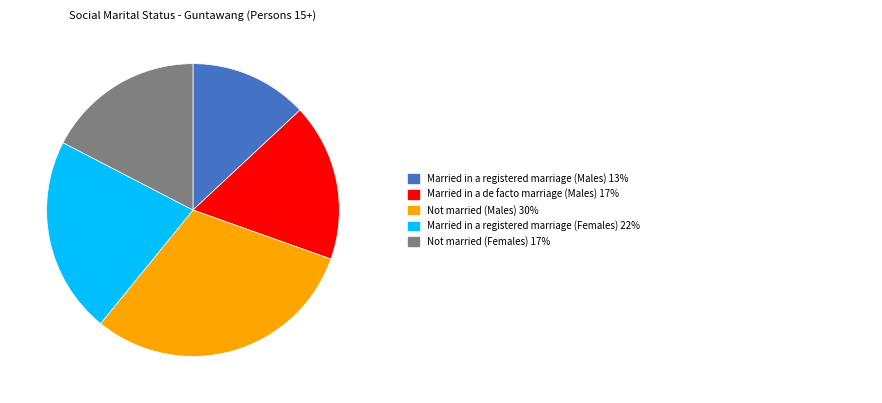

How many slices are in this pie chart?

5